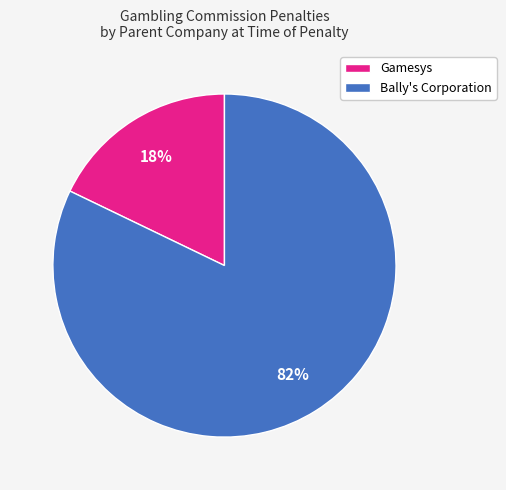

Combined, do Gamesys and Bally's Corporation account for over 50%?

Yes